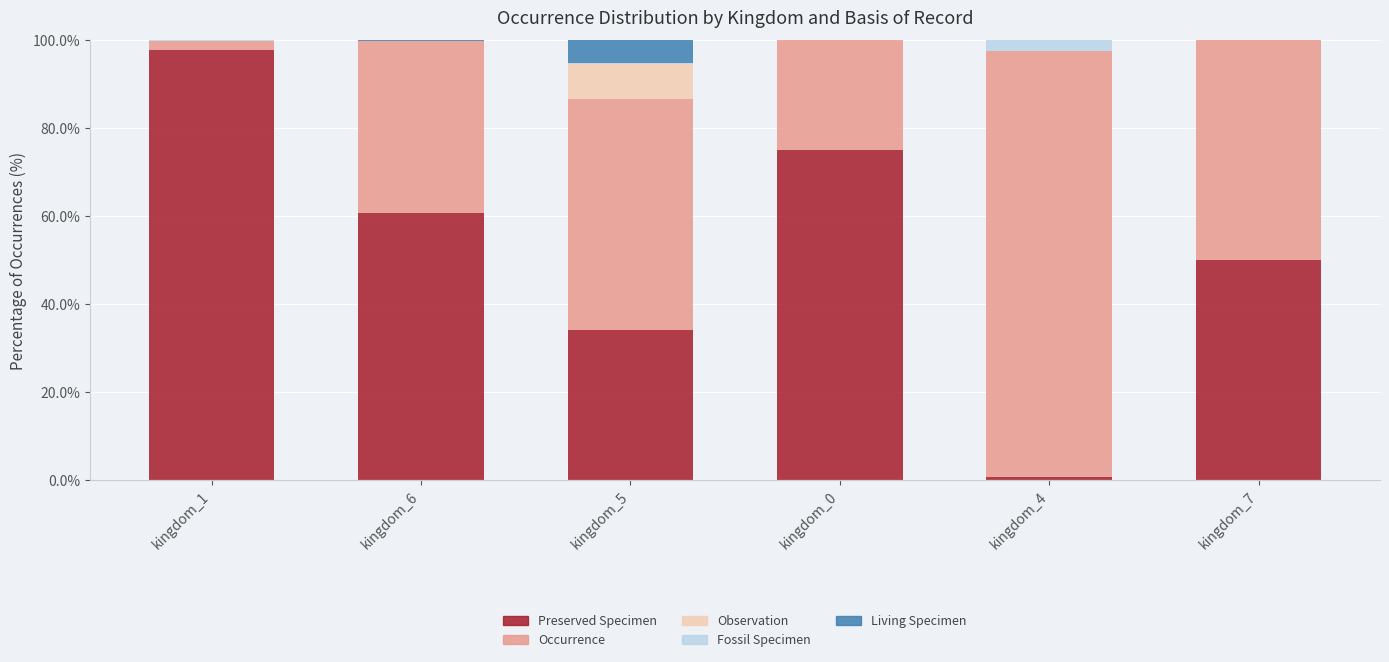

What is the total value across all series at kingdom_7?

100.0